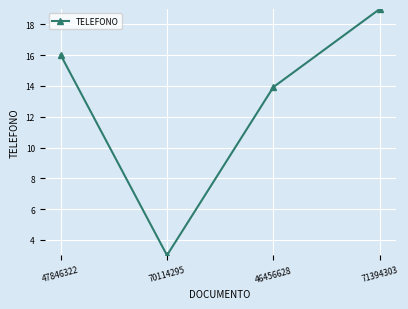

What is the difference between the maximum and second lowest values?

5.1